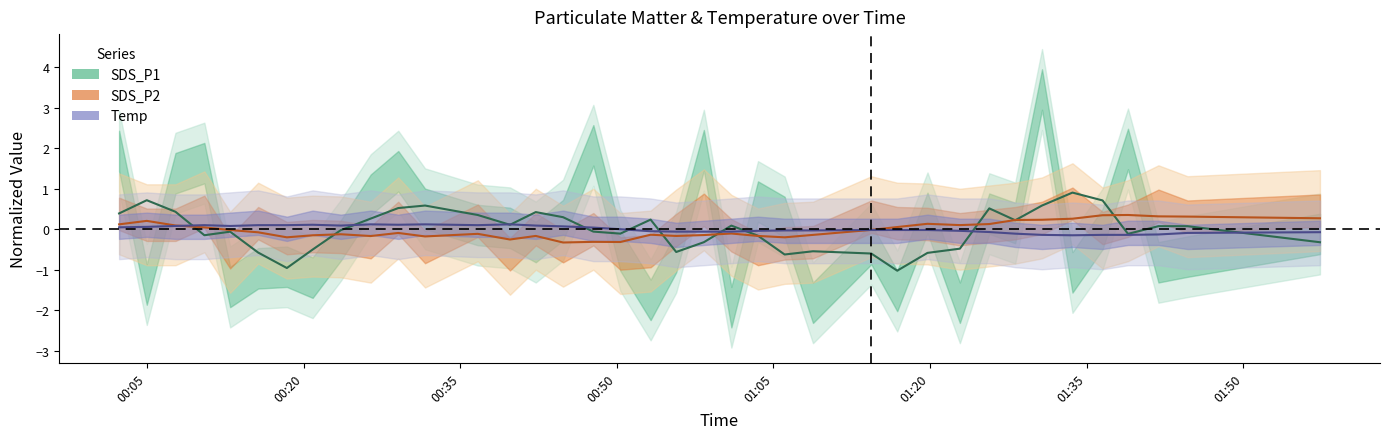

How many data points in Temp are above 0?

17